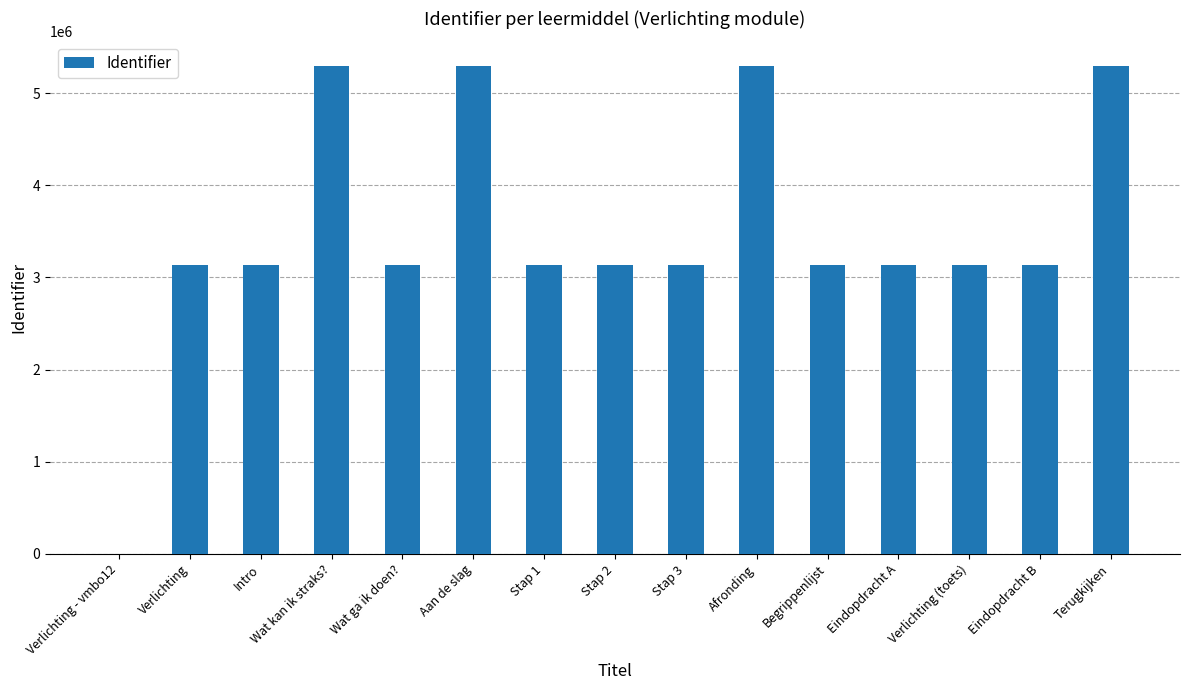

The chart shows a value of 5296271 at Afronding. True or false?

True